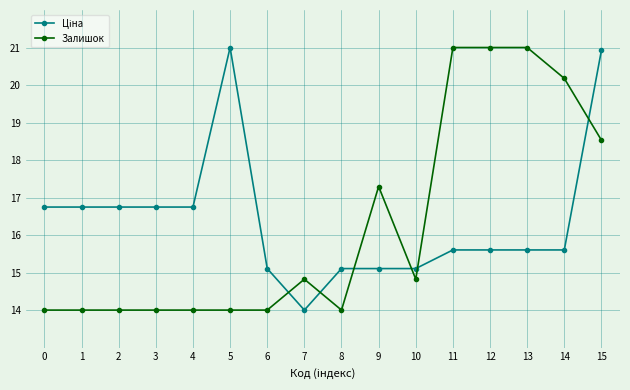

What is the spread (max minus min) of values at 3?

2.7